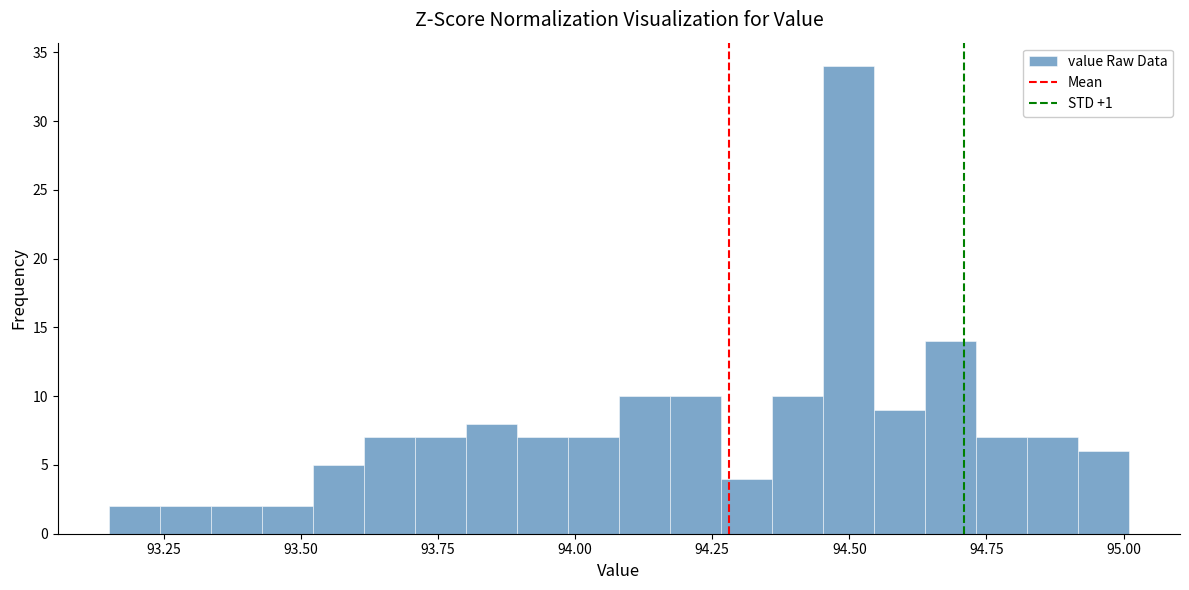

Around what value on the x-axis is the tallest bar? Give the approximate position of its centre, as read against the axis.

94.50